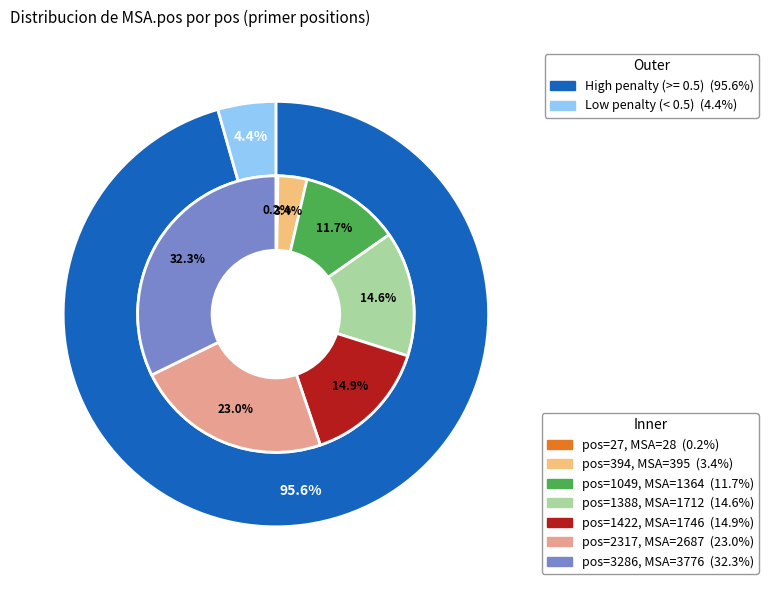

Is it true that 1388 is 15% of the pie?

True